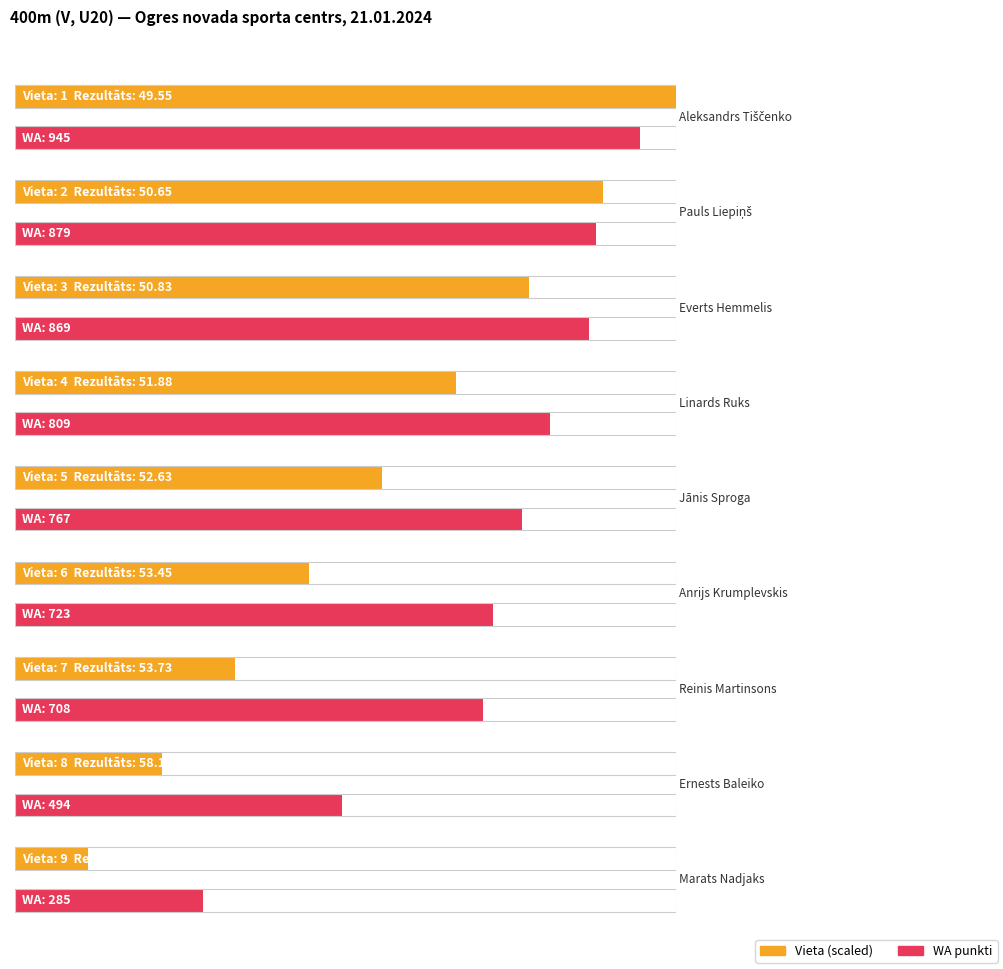

What is the value of the WA bar at the 2nd from the left?

879